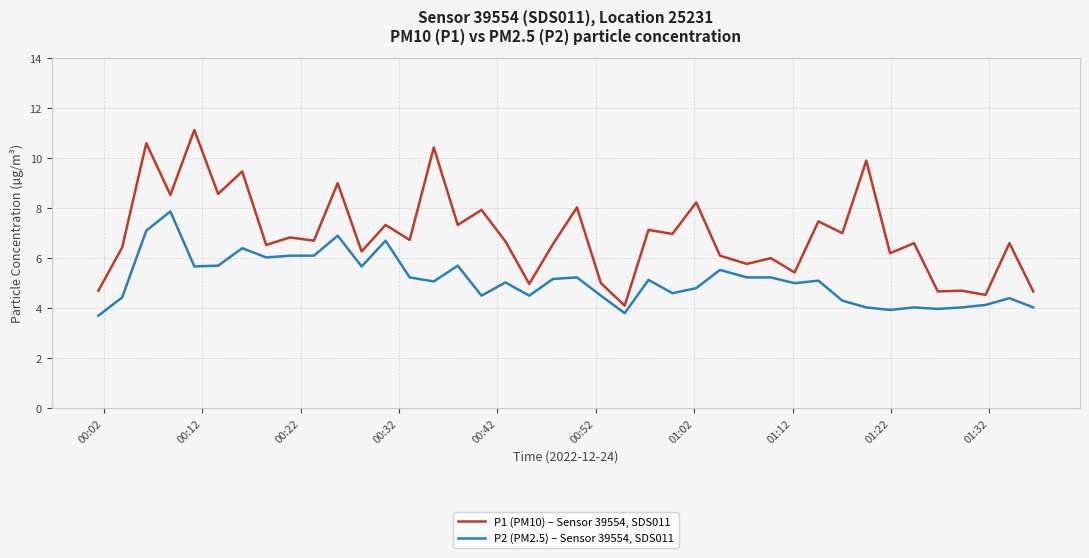

True or false: P1 (PM10) – Sensor 39554, SDS011 and P2 (PM2.5) – Sensor 39554, SDS011 cross at least once.

False